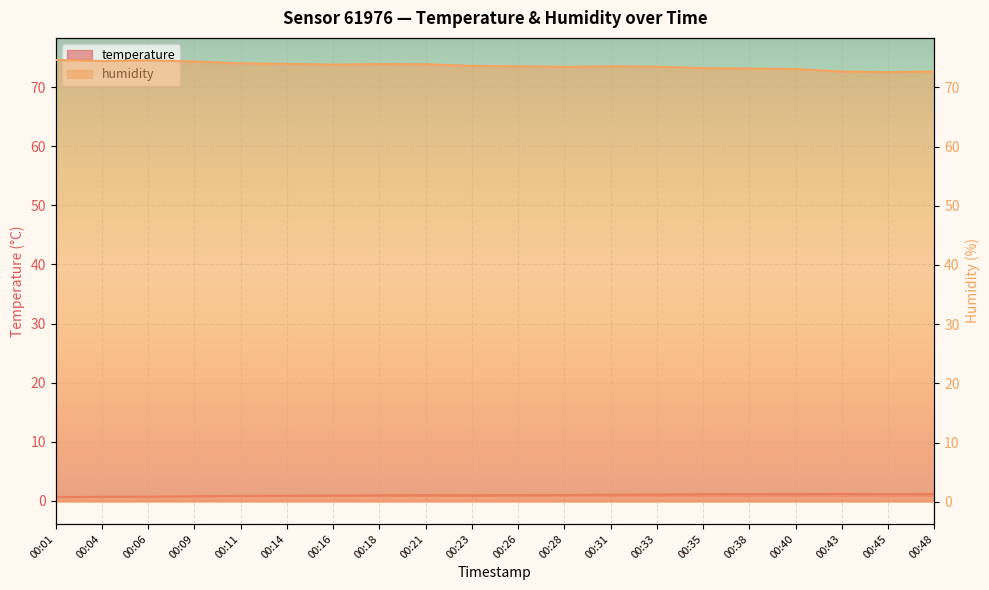

How many interior local peaks does the humidity series have?

3